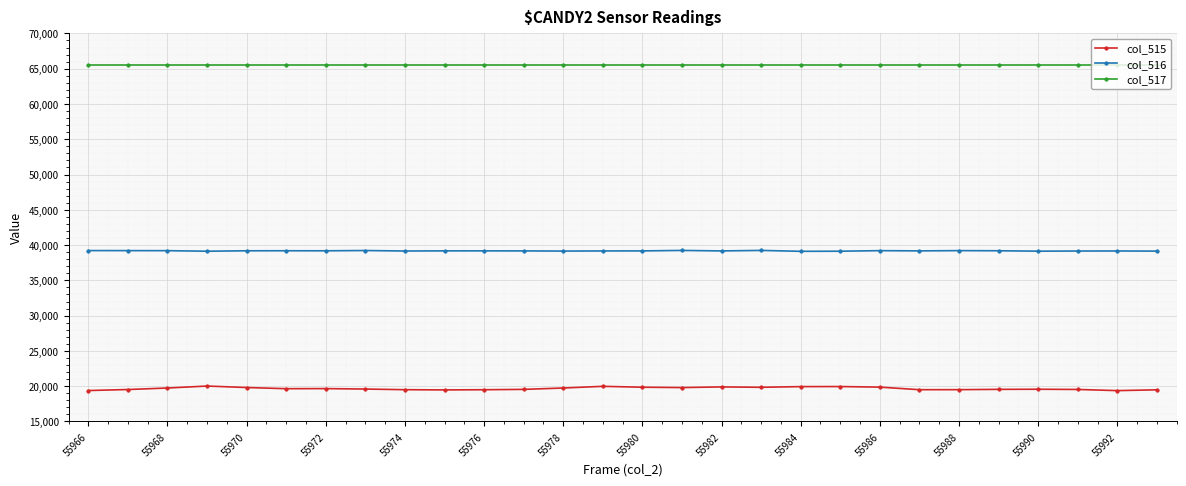

Which series has the largest total across all categories?

col_517